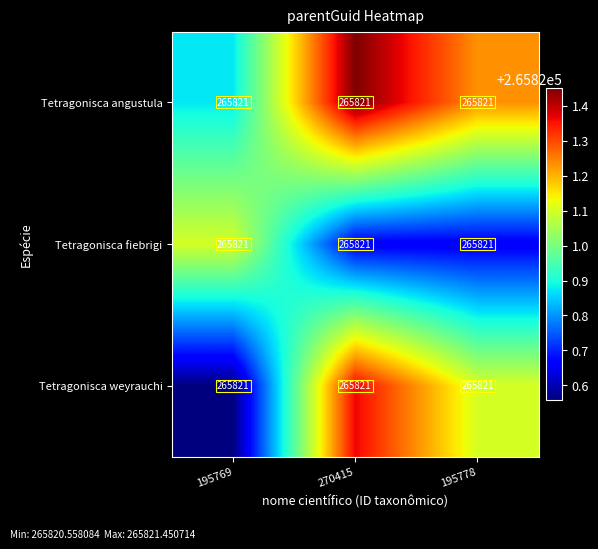

List the series in order of their overall mean, lowest first.

Tetragonisca fiebrigi, Tetragonisca weyrauchi, Tetragonisca angustula